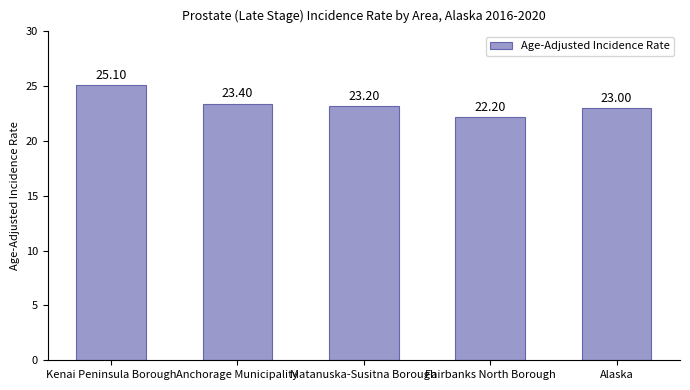

Is it true that the value at Matanuska-Susitna Borough is 23.2?

True